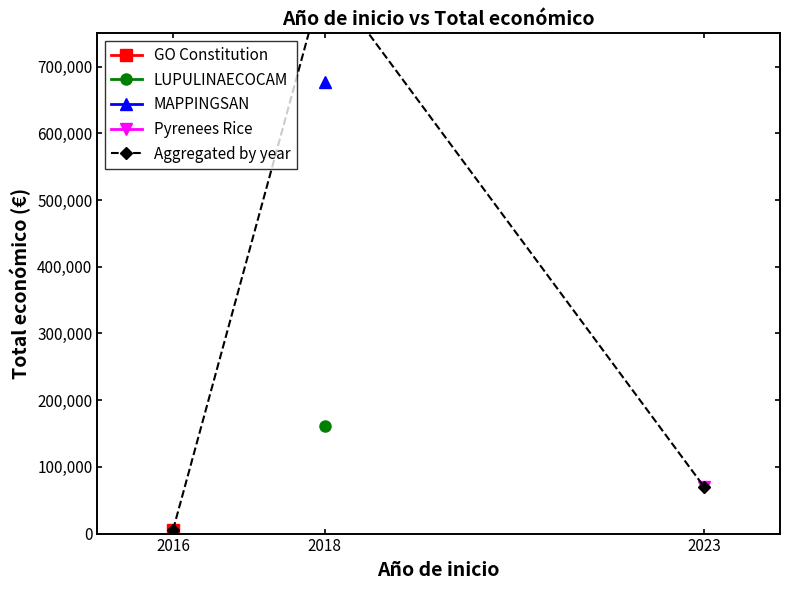

What is the minimum value shown in the chart?

6000